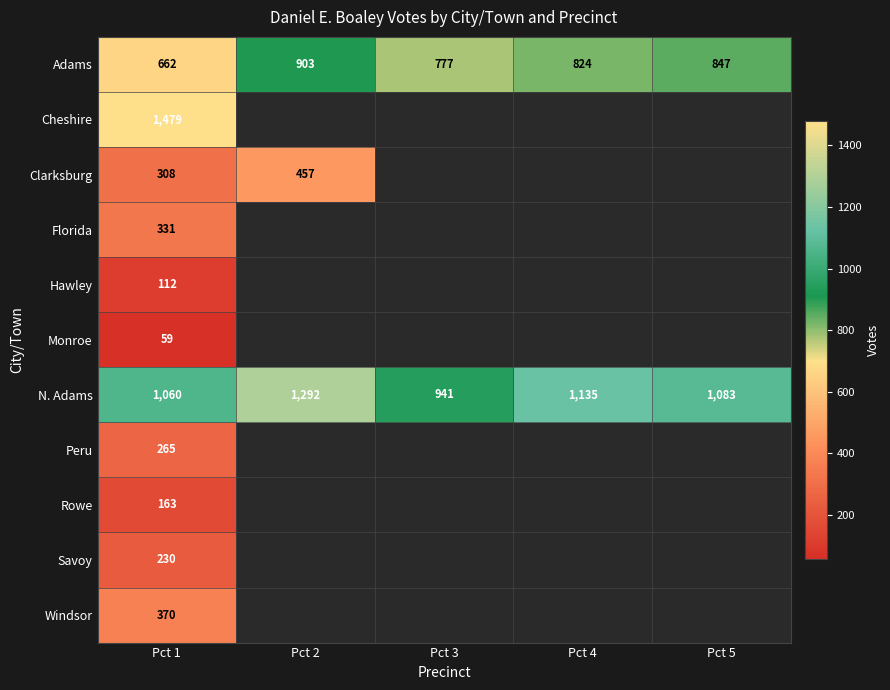

Is it true that Adams equals 824 at Pct 4?

True